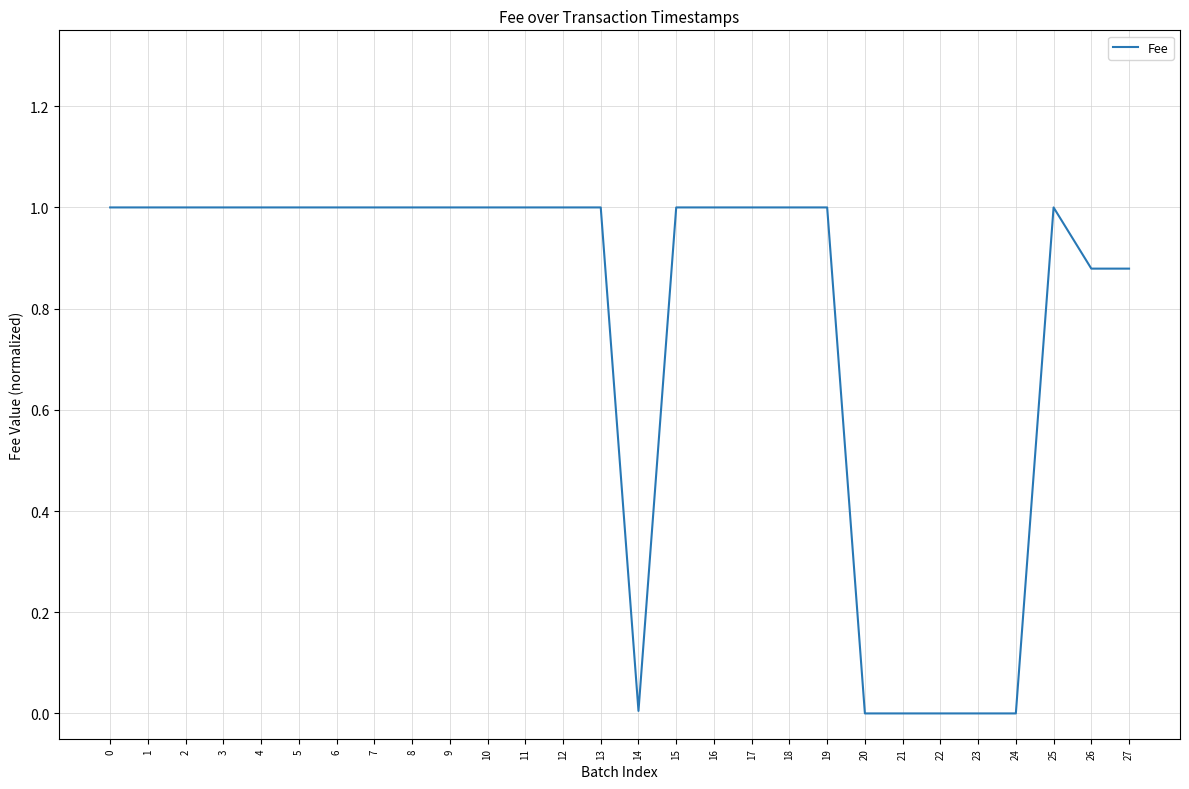

The chart shows a value of 1.0 at 17. True or false?

True